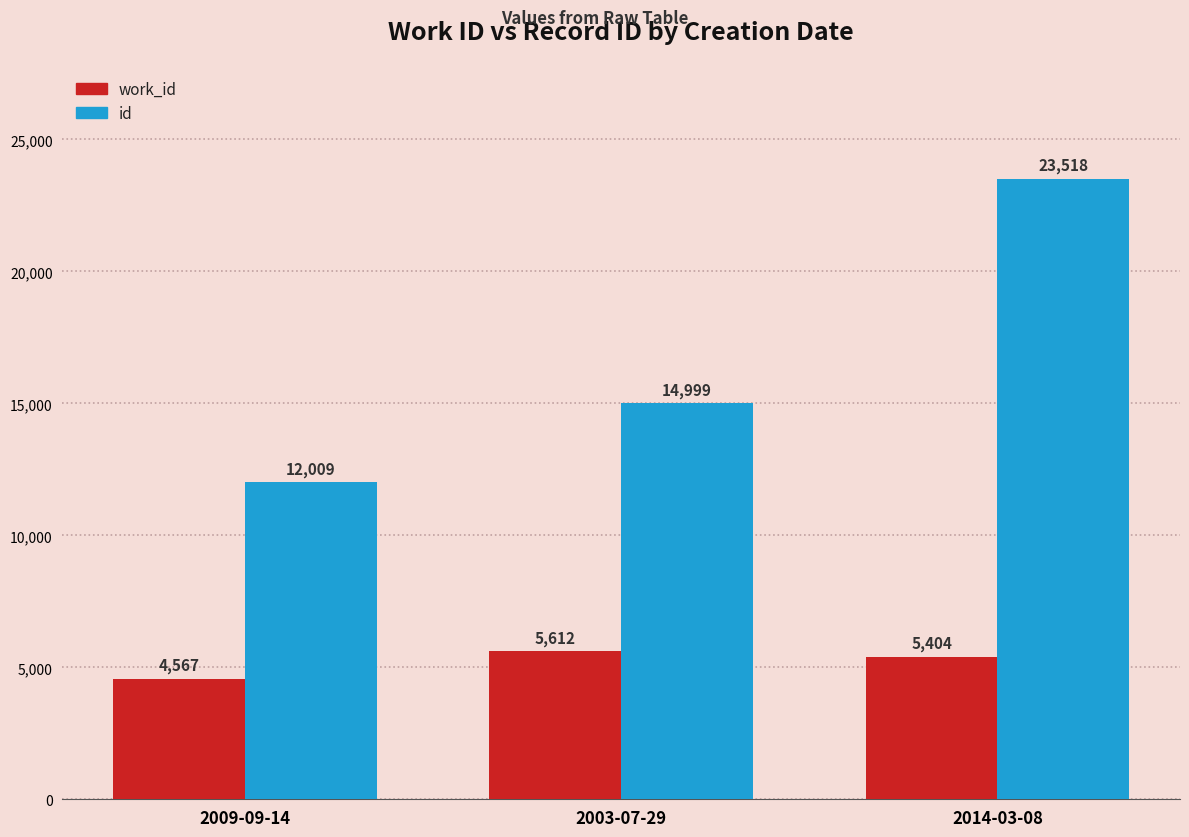

What is the difference between the highest and lowest values at 2009-09-14?

7442